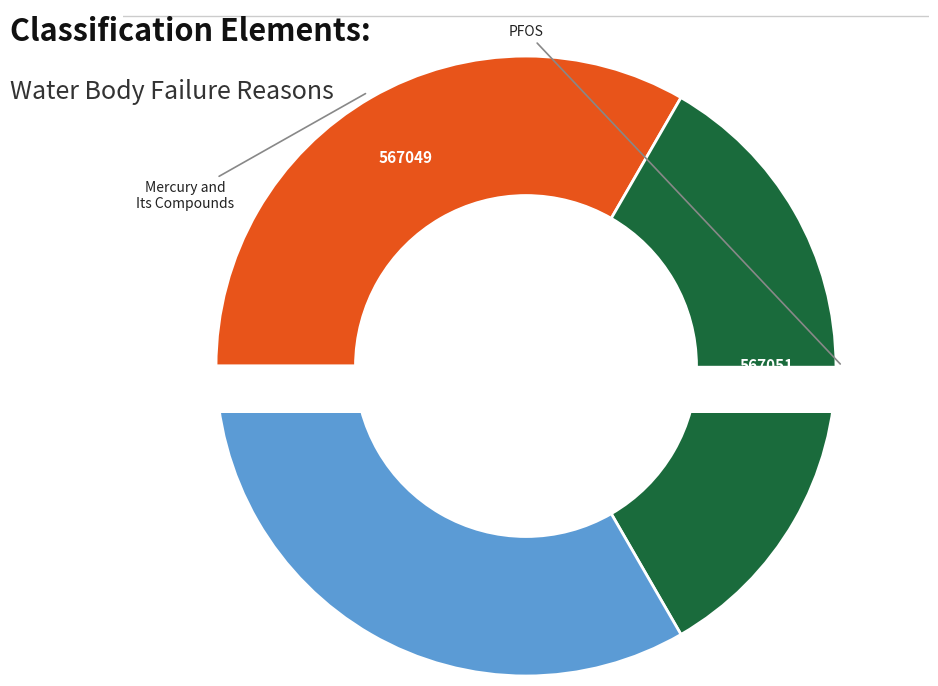

Rank the categories by value from lowest to highest.

Mercury and Its Compounds, Polybrominated diphenyl ethers (PBDE), Perfluorooctane sulphonate (PFOS)